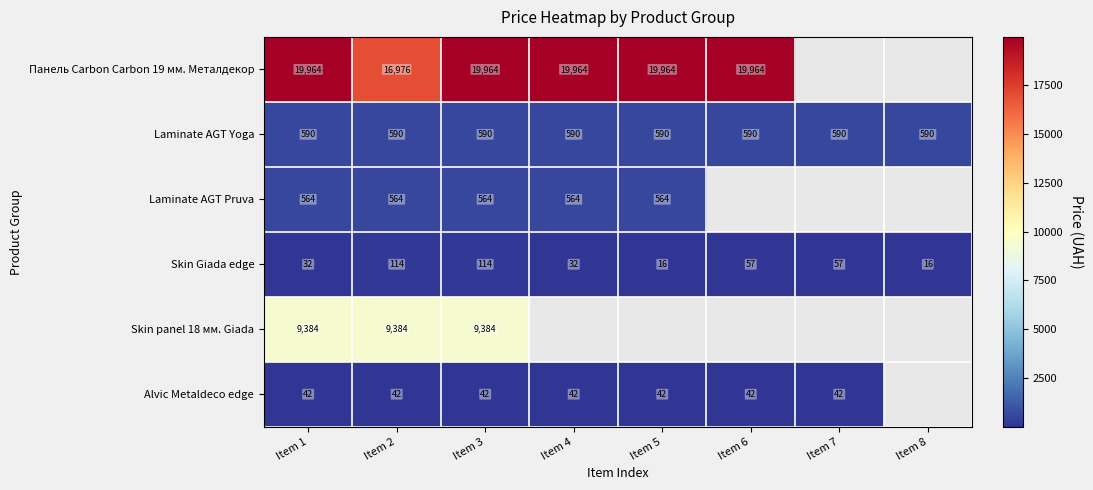

The Панель Carbon Carbon 19 мм. Металдекор series shows 4757.0 at Item 3. True or false?

False